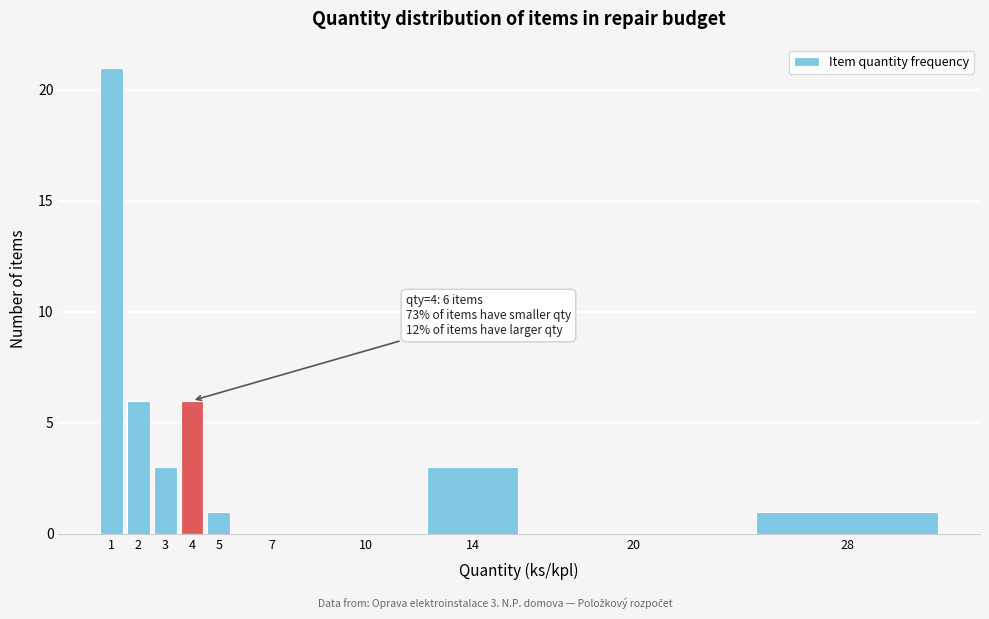

Reading left to right, extract all data points from this chart.

1=21	2=6	3=3	4=6	5=1	7=0	10=0	14=3	20=0	28=1